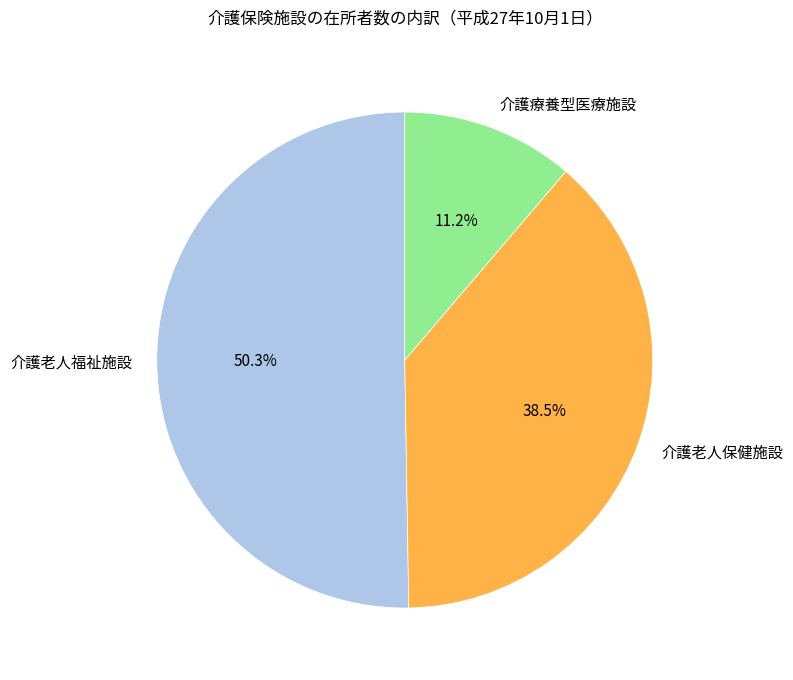

Which category has the smallest portion of the pie?

介護療養型医療施設